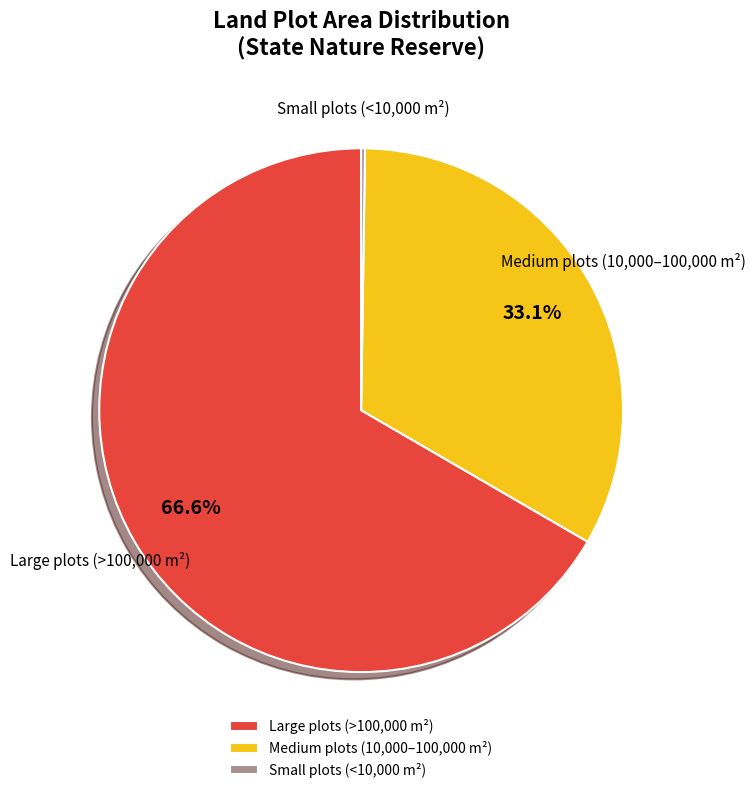

To the nearest percent, what is the average slice percentage?

33%